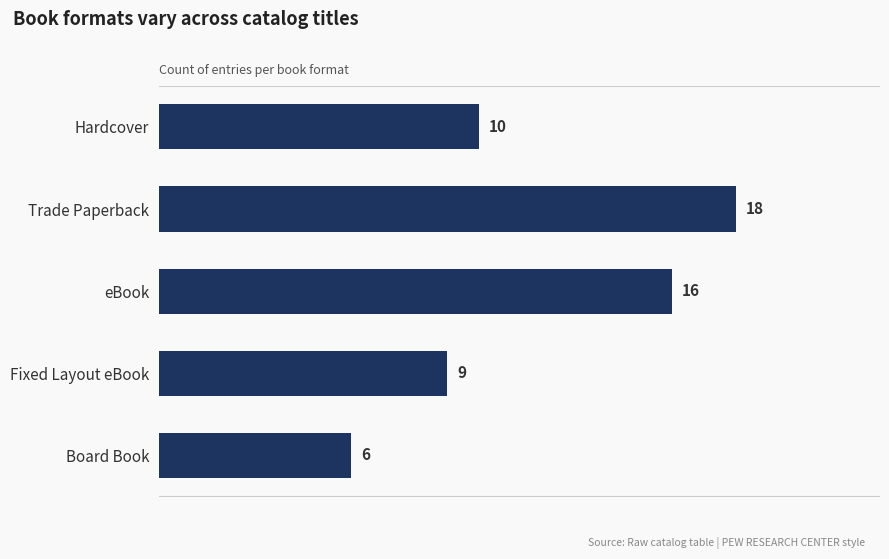

What is the smallest value displayed?

6